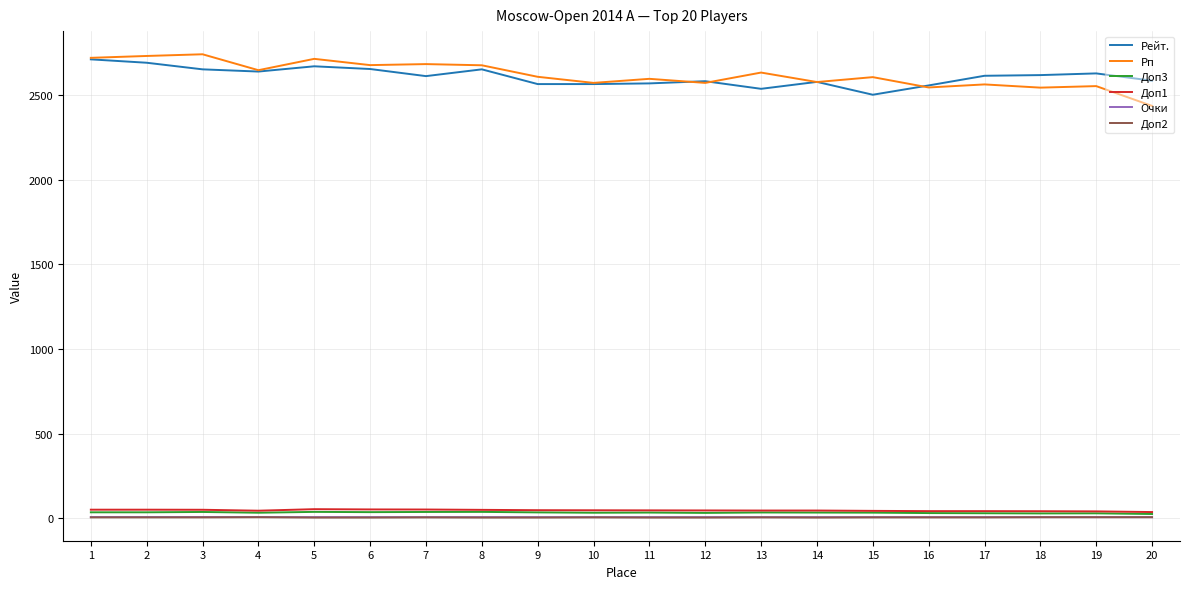

How many lines are shown in the chart?

6